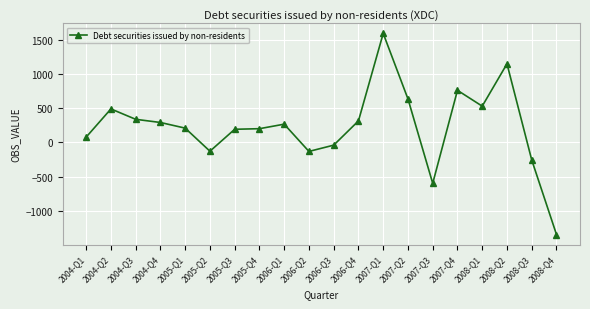

What is the minimum value shown in the chart?

-1351.0